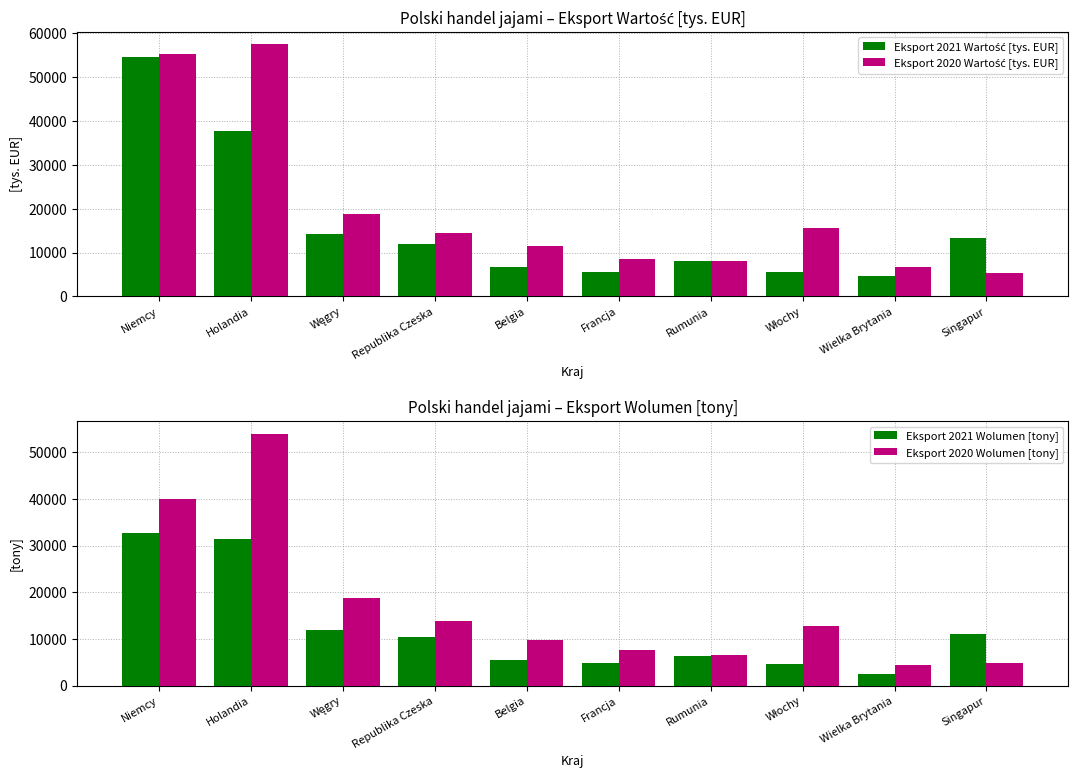

What is the minimum value shown in the chart?

2441.6